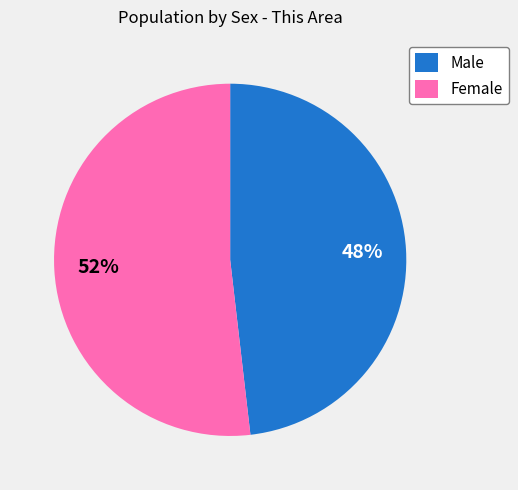

True or false: Male accounts for 48% of the total.

True